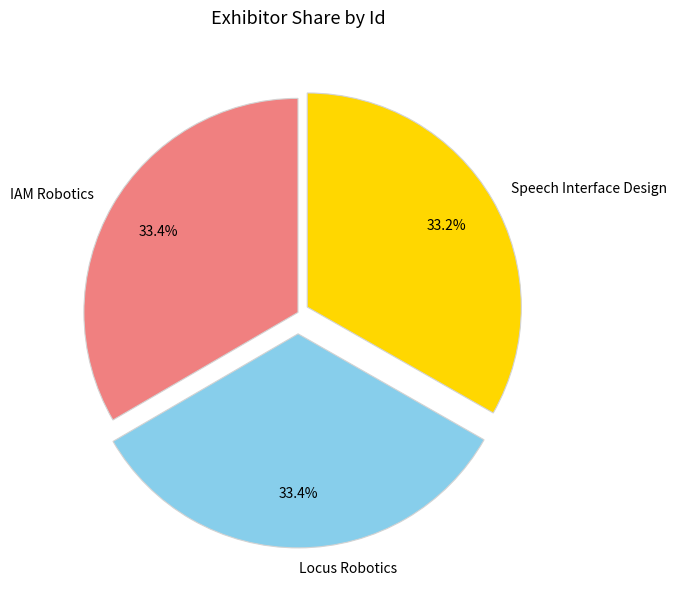

Approximately how many times larger is the value at Locus Robotics compared to Speech Interface Design?

1.0